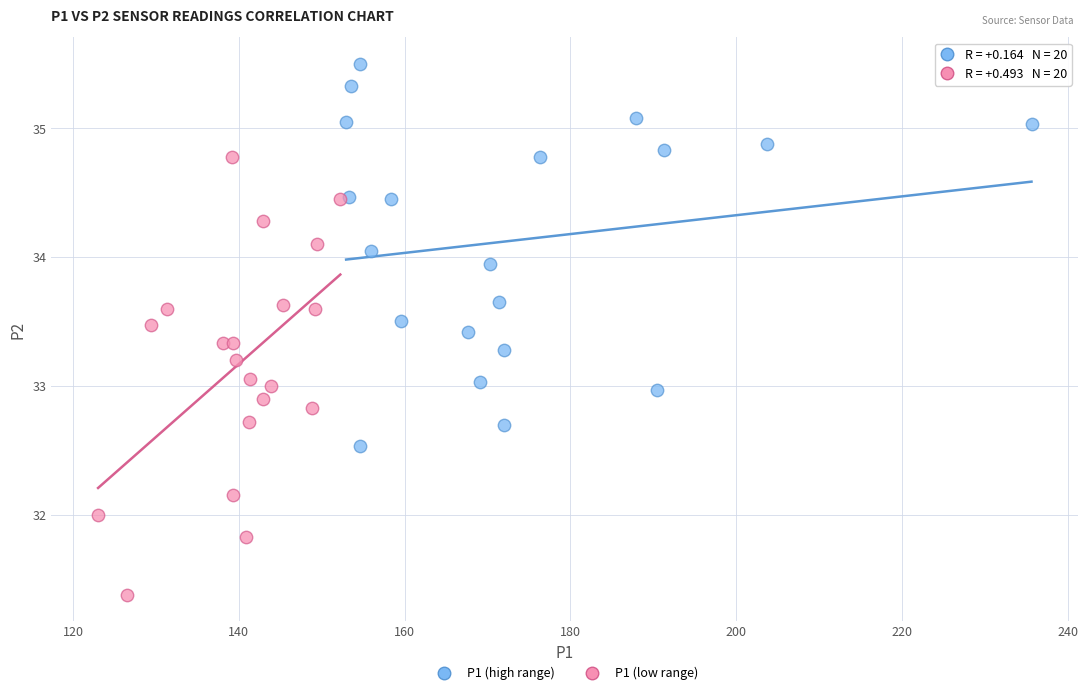

Which series has the largest Y range (max minus min)?

P1 (low range)